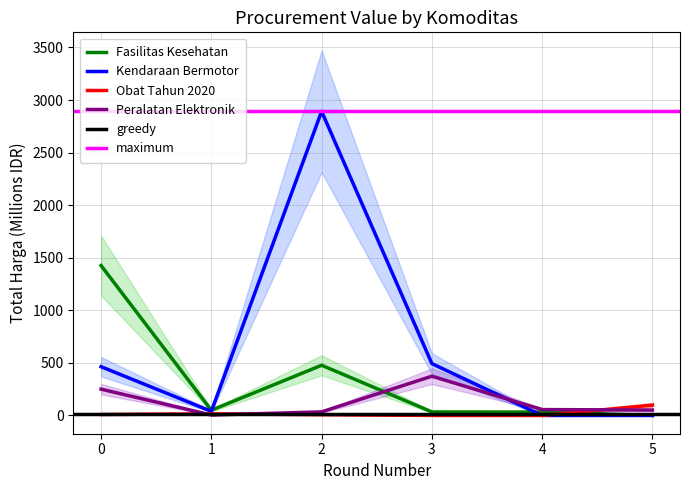

At which category does Fasilitas Kesehatan reach its first local peak?

2